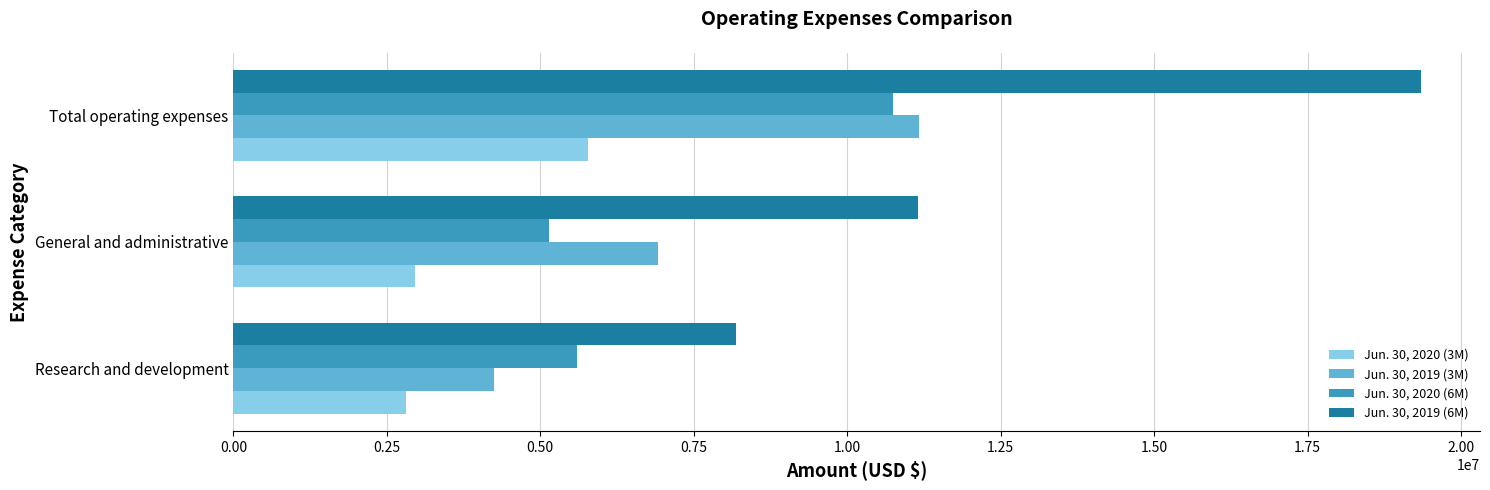

Which series has the widest spread of values?

Jun. 30, 2019 (6M)